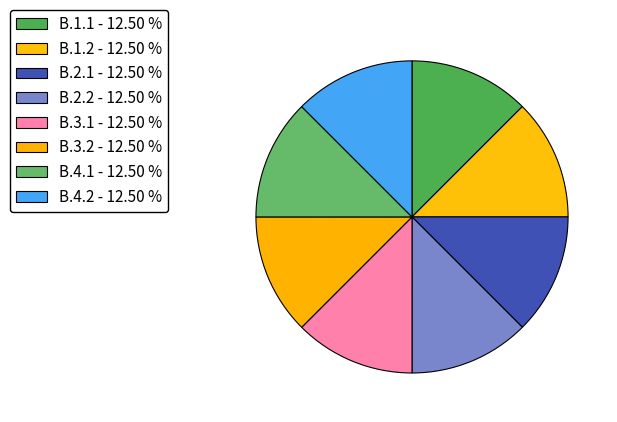

How many slices are in this pie chart?

8